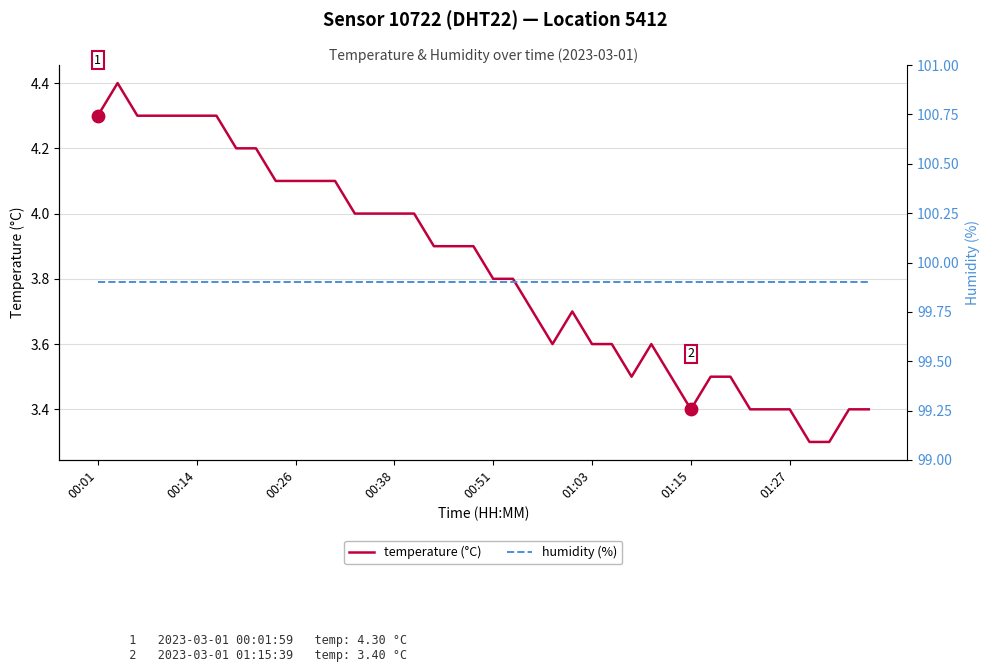

Which series reaches the minimum Y coordinate?

temperature (°C)